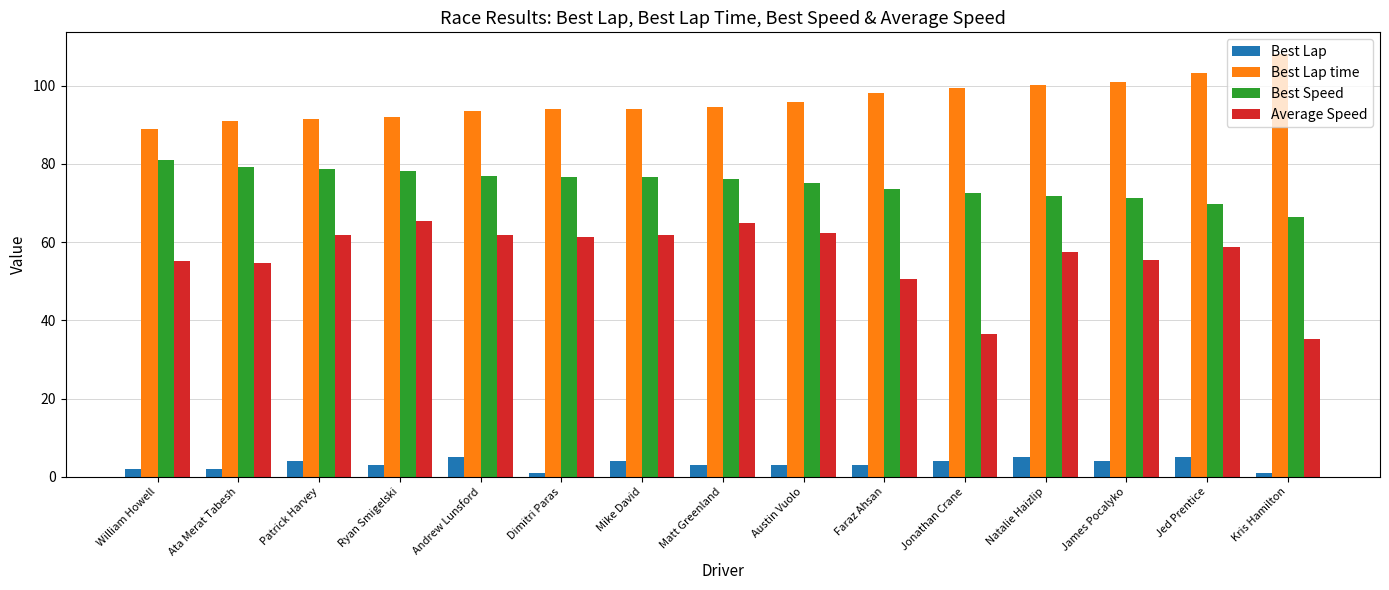

Is it true that Best Lap time equals 95.8 at Austin Vuolo?

True